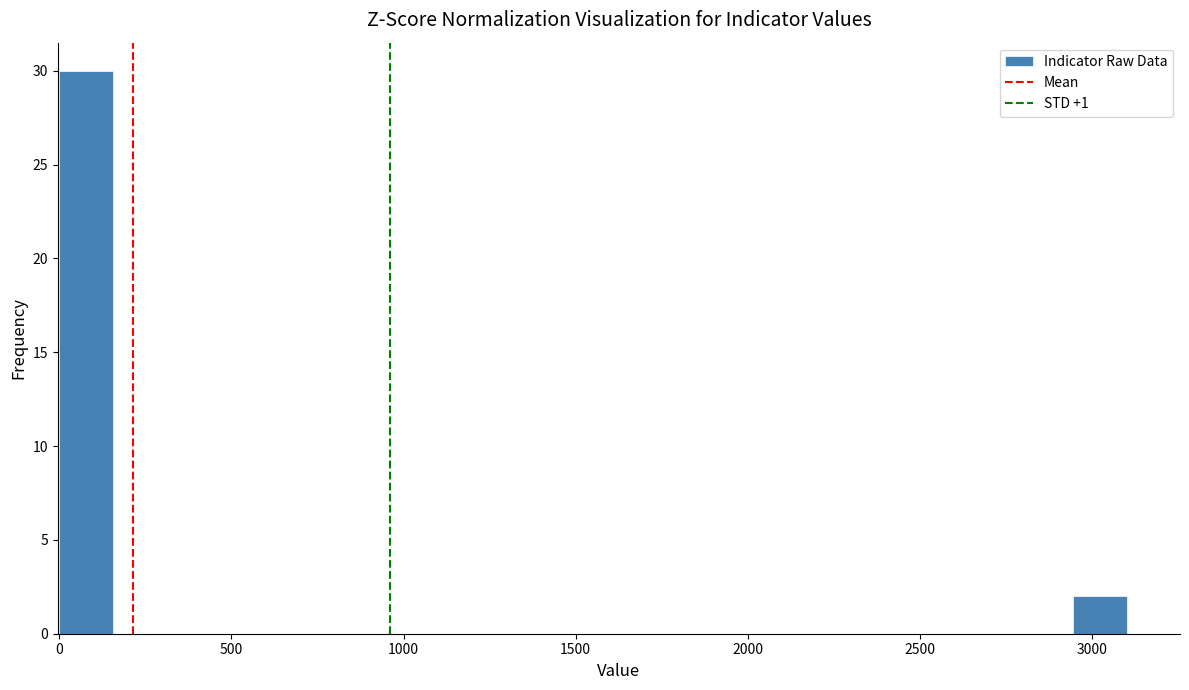

Around what value on the x-axis is the tallest bar? Give the approximate position of its centre, as read against the axis.

100